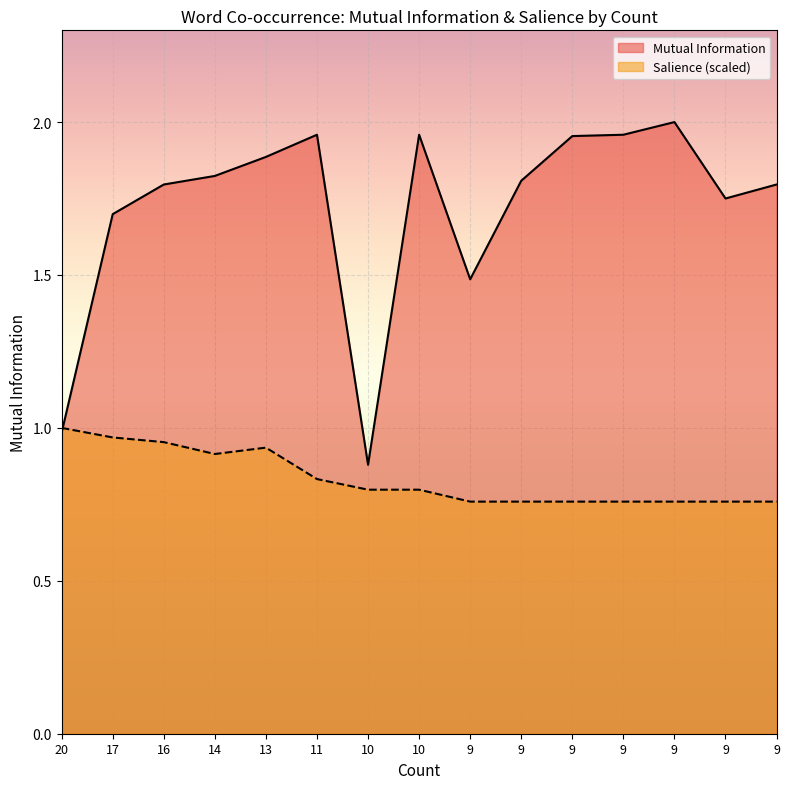

What are all the series names shown in the legend?

Mutual Information, Salience (scaled)